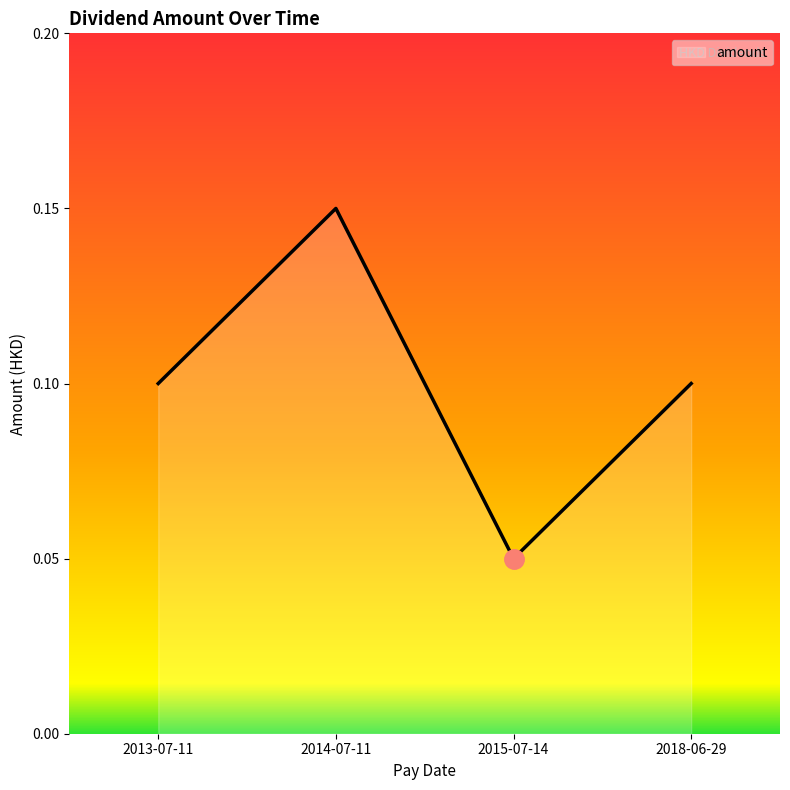

How many lines are shown in the chart?

1